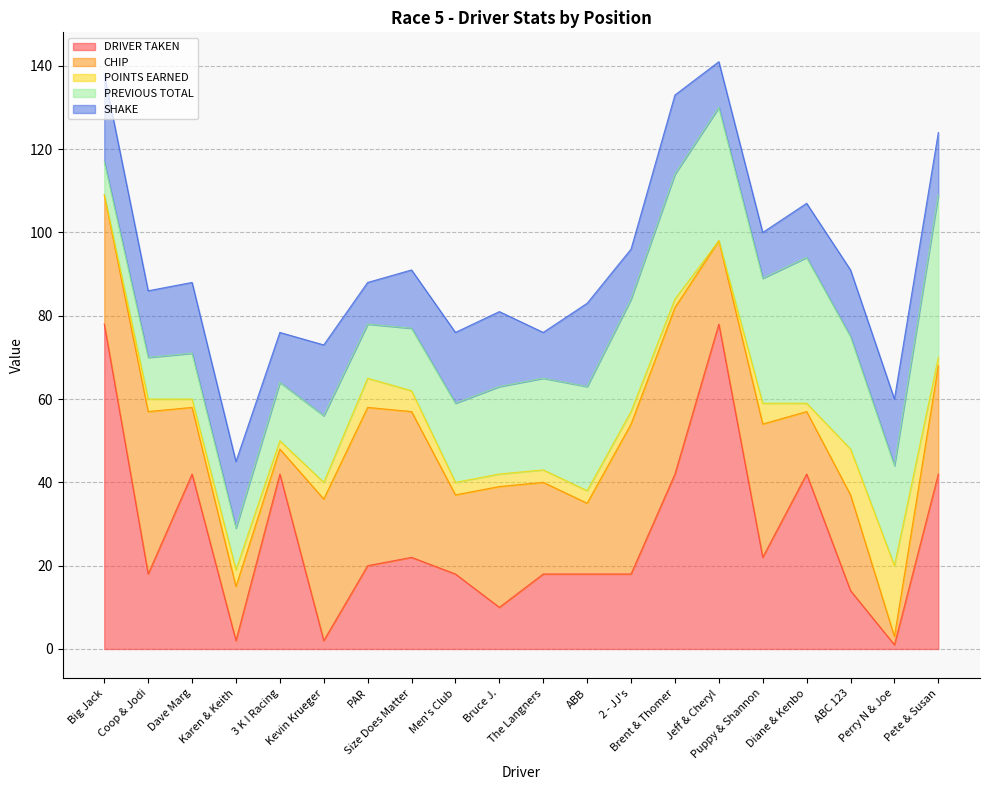

What is the highest value of the DRIVER TAKEN series?

78